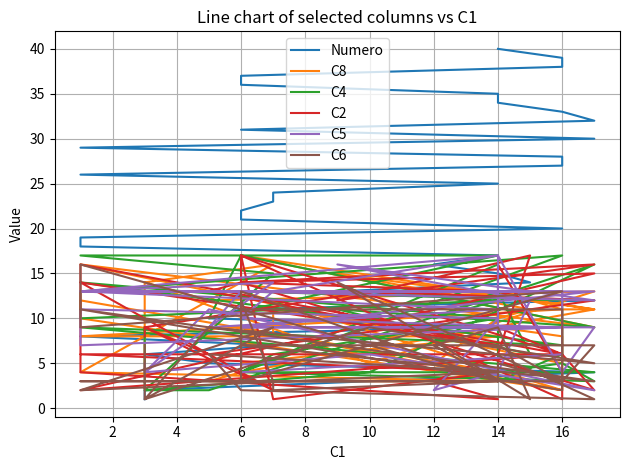

Where is the first local minimum for C5?

2